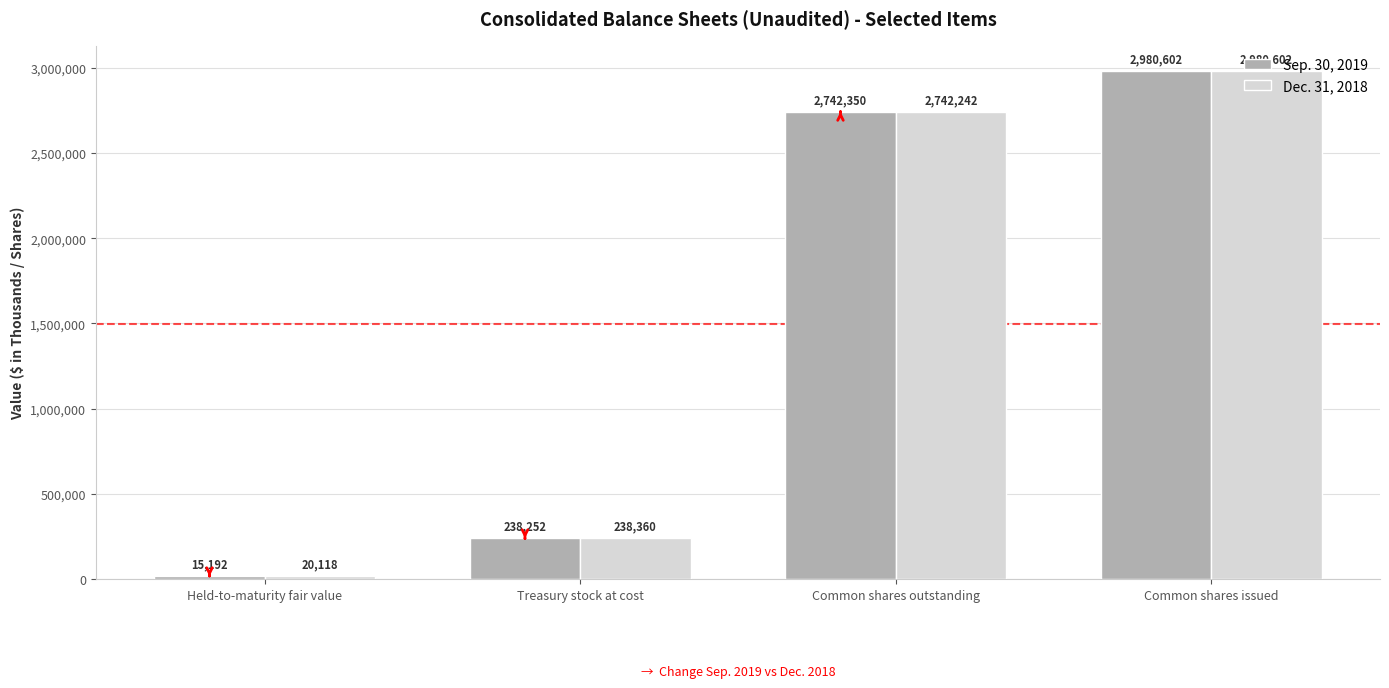

What is the difference between the Sep. 30, 2019 values at Held-to-maturity fair value and Common shares outstanding?

2727158